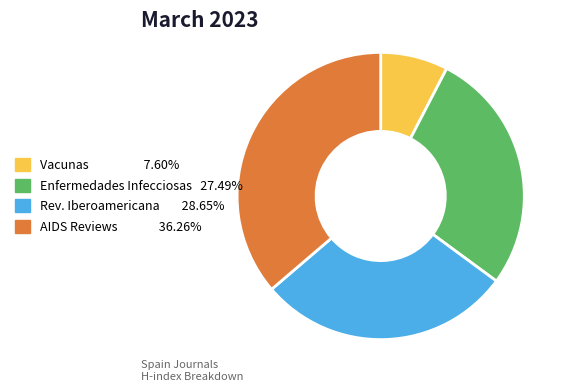

Is there a majority slice in this chart?

No